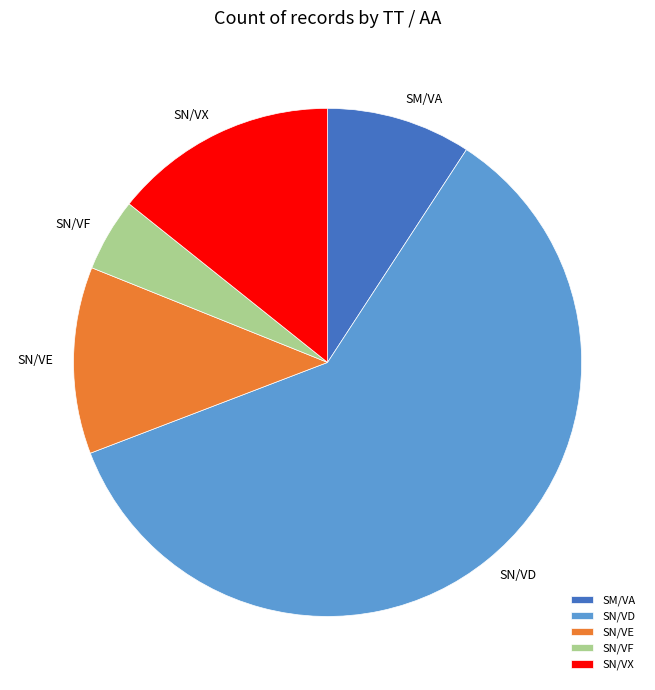

Which category accounts for the majority?

SN/VD